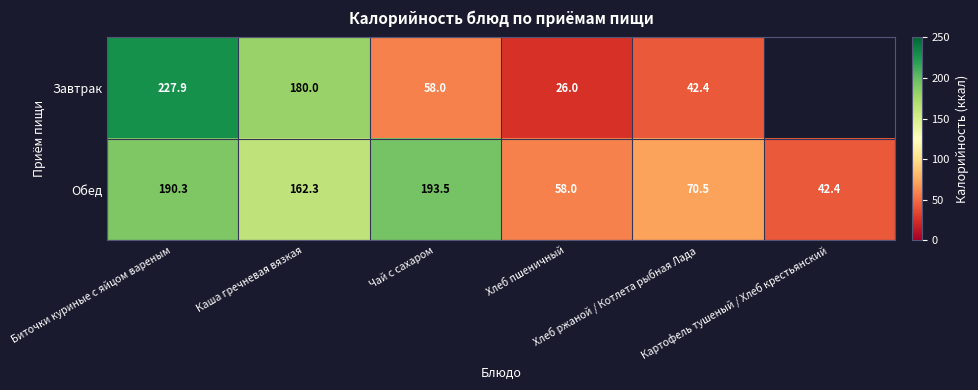

What is the average value of the Обед series?

119.5